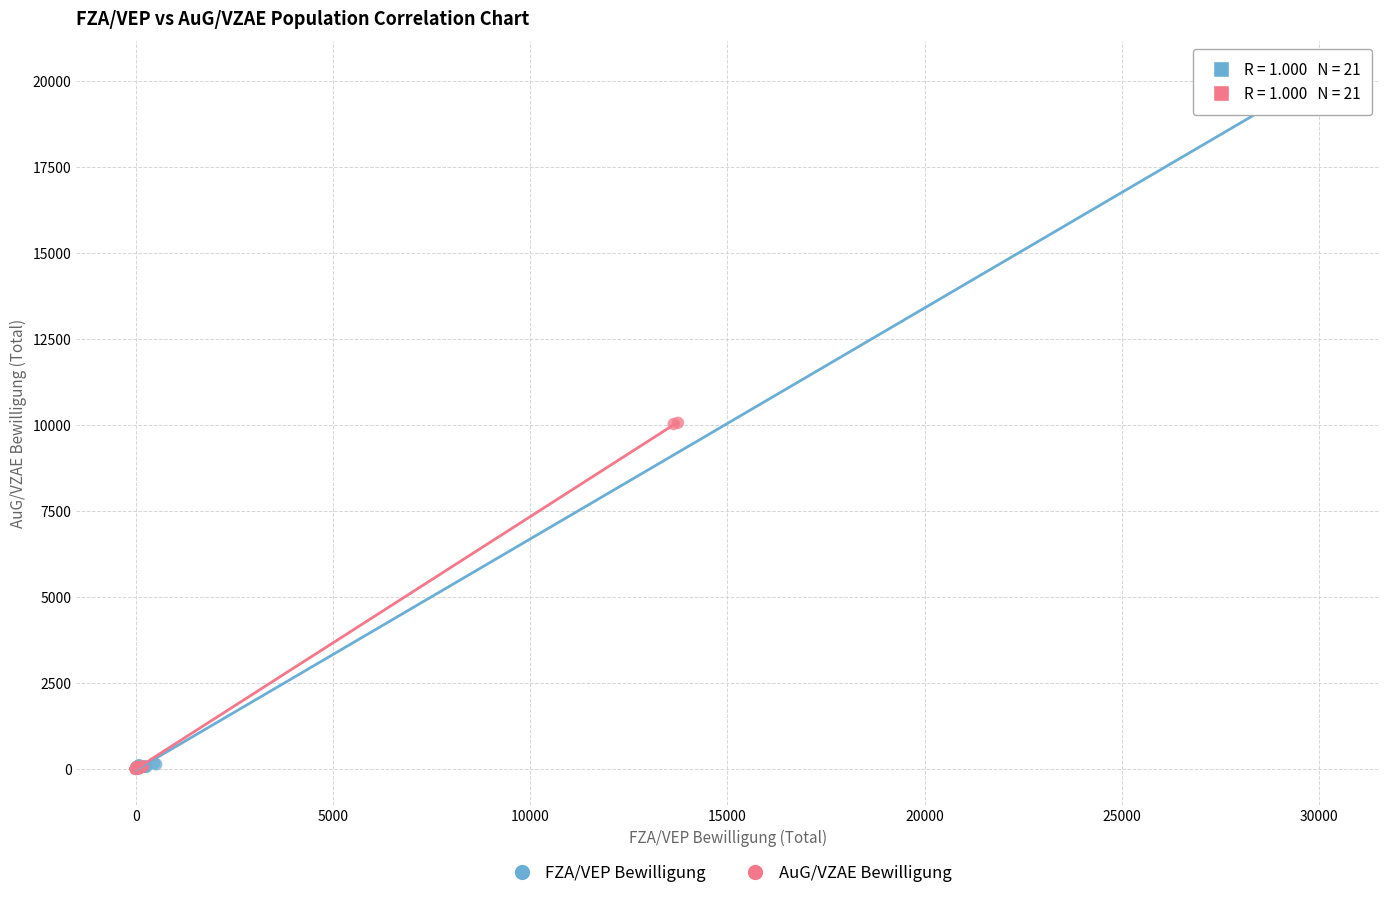

Which series contains the highest Y value?

FZA/VEP Bewilligung